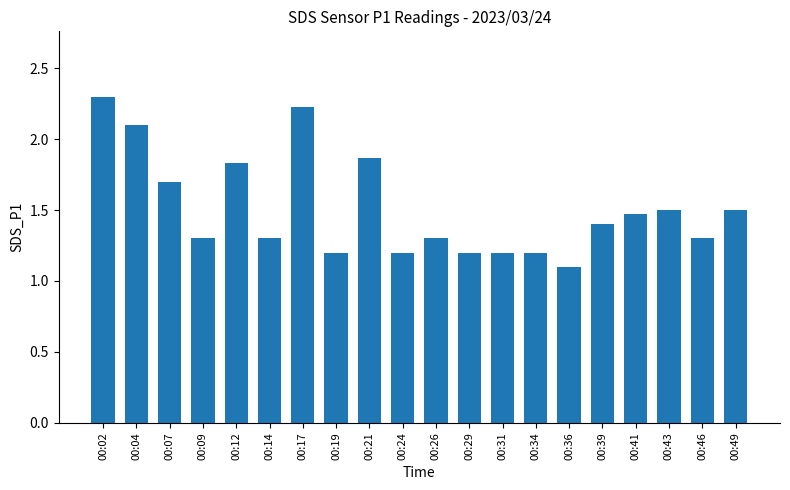

True or false: the data shows 0.5 at 00:34.

False